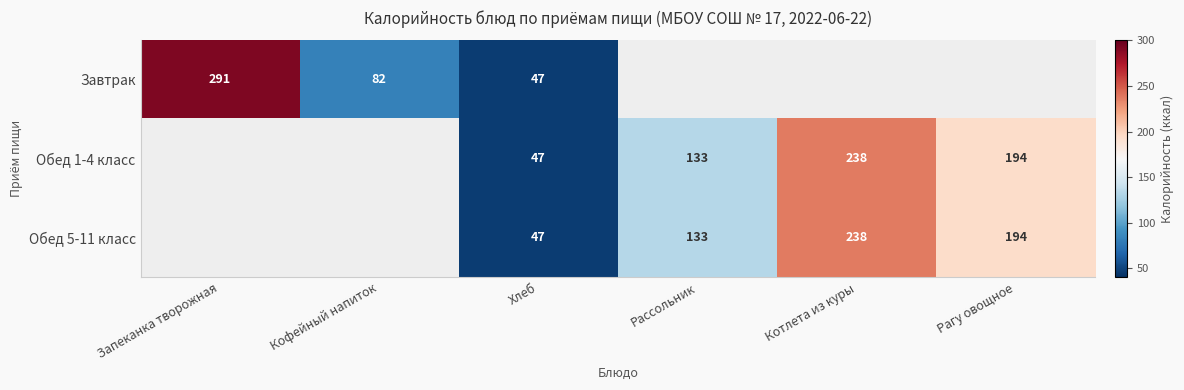

True or false: Завтрак has a value of 47 at Хлеб.

True